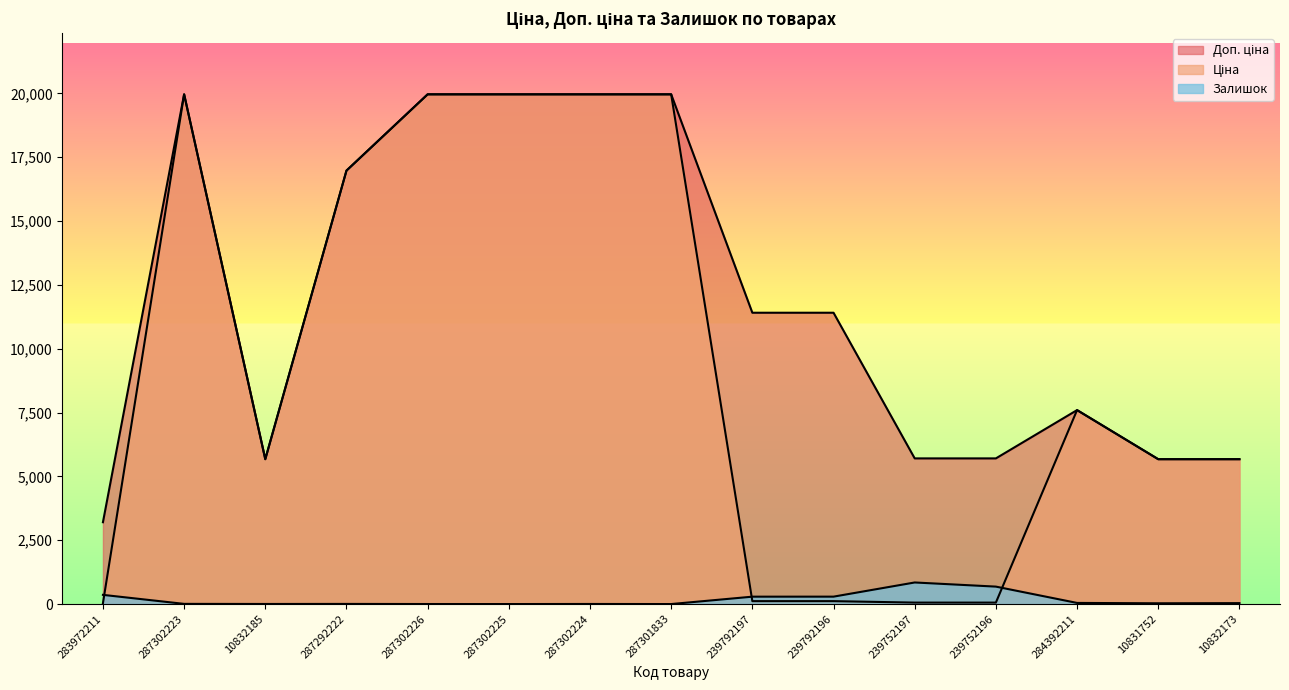

Rank the categories by Залишок value from highest to lowest.

239752197, 239752196, 283972211, 239792196, 239792197, 284392211, 10832173, 10831752, 287302223, 287292222, 10832185, 287302224, 287302226, 287302225, 287301833